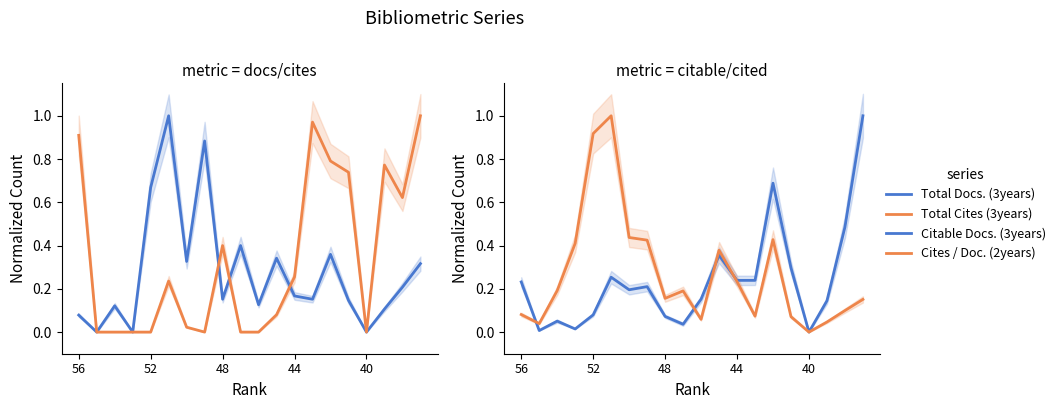

True or false: Citable Docs. (3years) has more than 0 points higher than both neighbors.

True